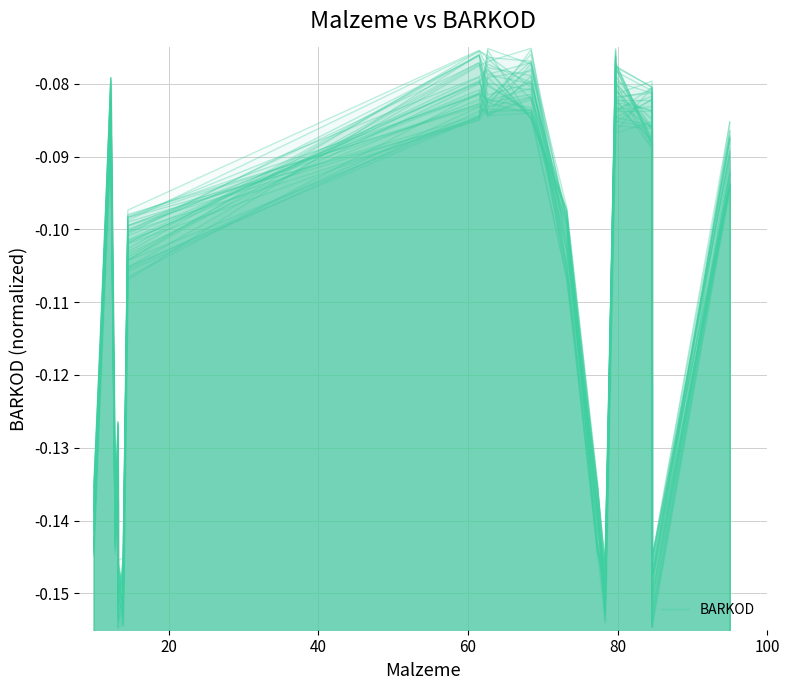

Reading left to right, extract all data points from this chart.

-0.1	-0.1	-0.1	-0.1	-0.1	-0.2	-0.2	-0.1	-0.1	-0.1	-0.1	-0.1	-0.1	-0.2	-0.1	-0.1	-0.1	-0.1	-0.2	-0.1